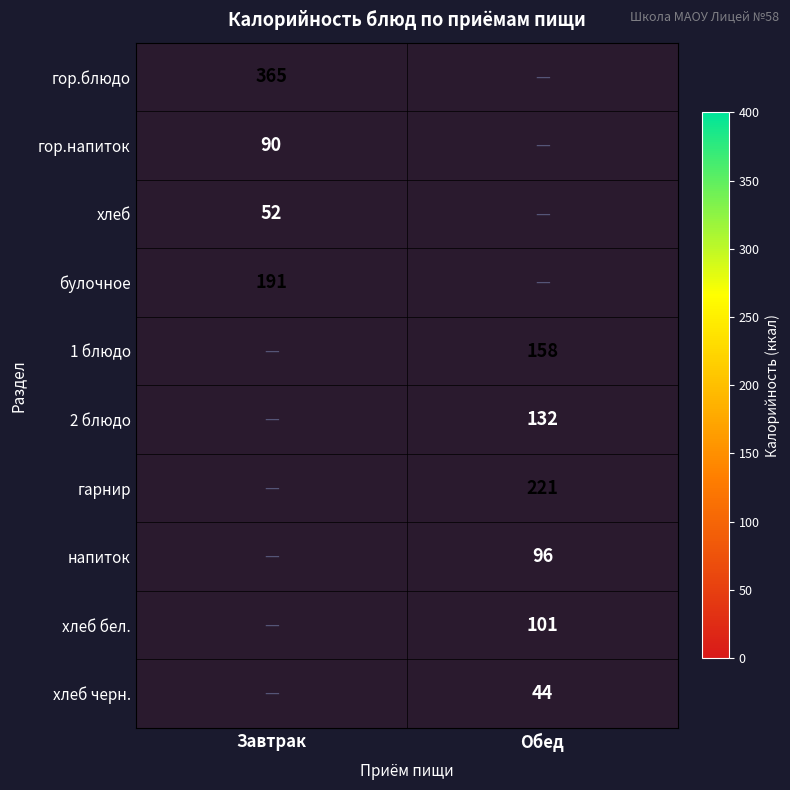

The 1 блюдо series shows 218 at Обед. True or false?

False